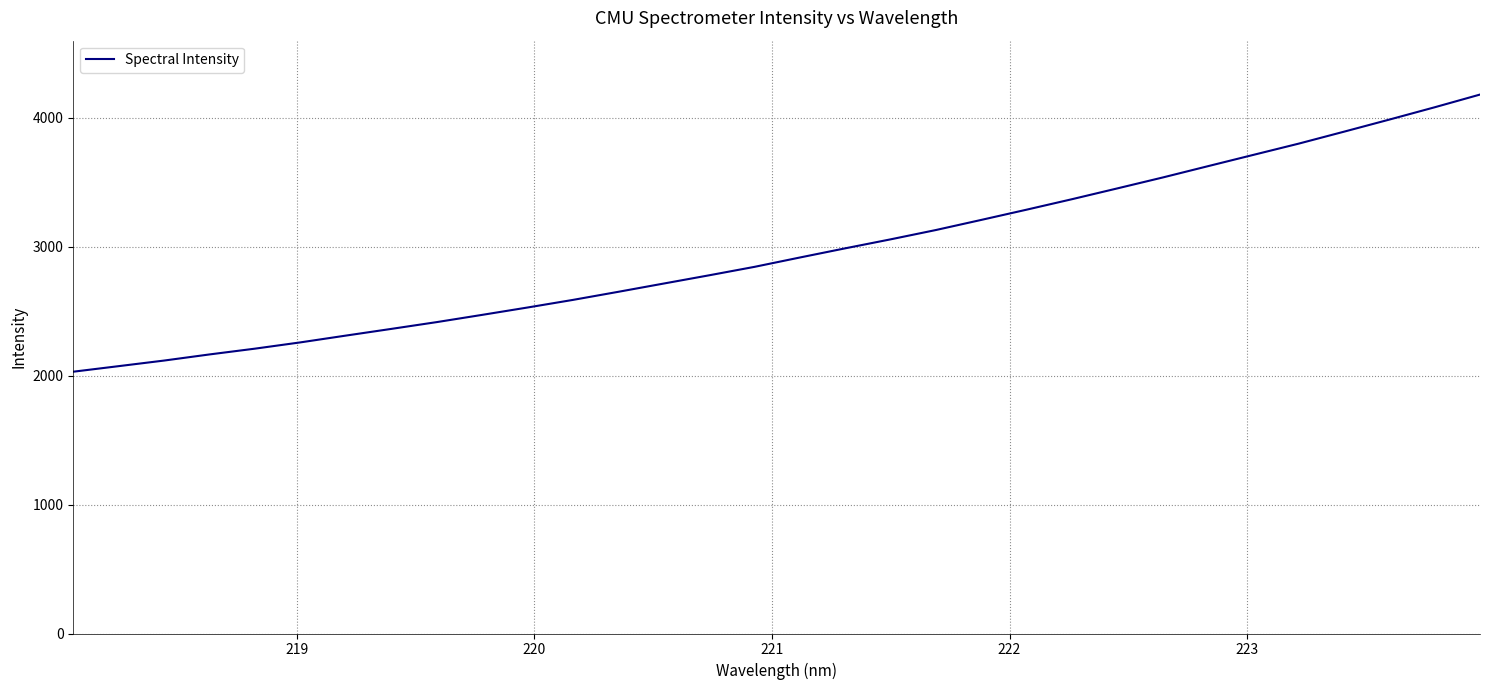

What is the smallest value displayed?

2030.7